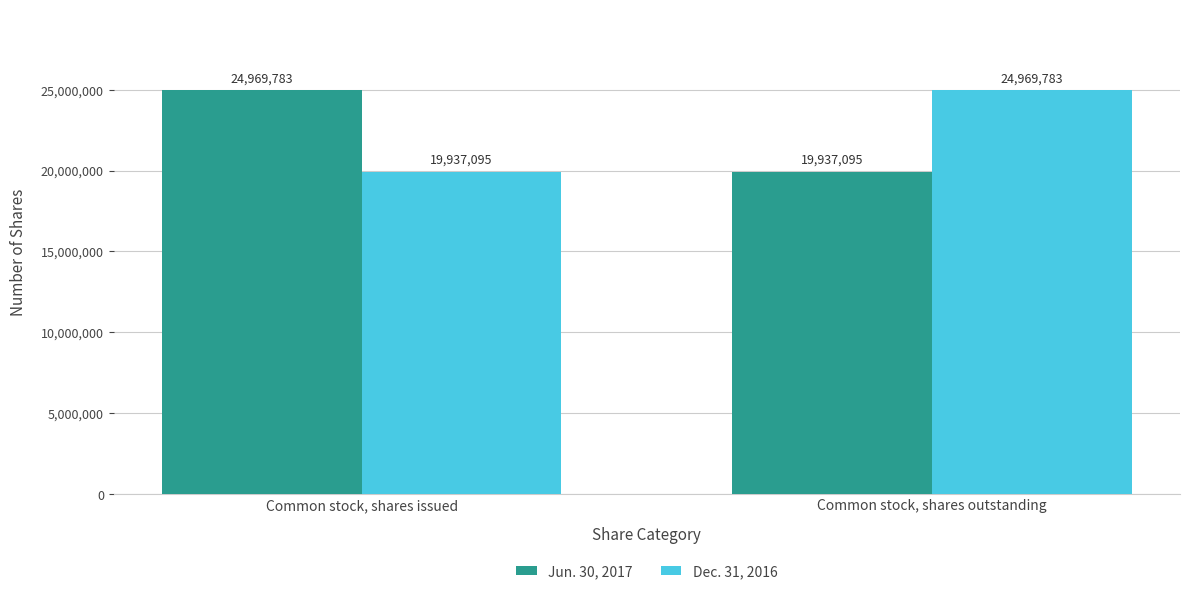

Where is Dec. 31, 2016 nearest to the value 22453439?

Common stock, shares issued